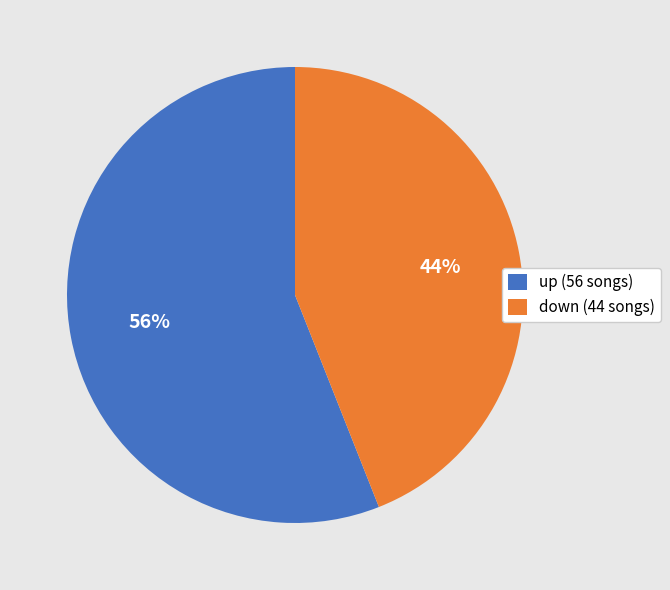

How many segments does this pie chart have?

2